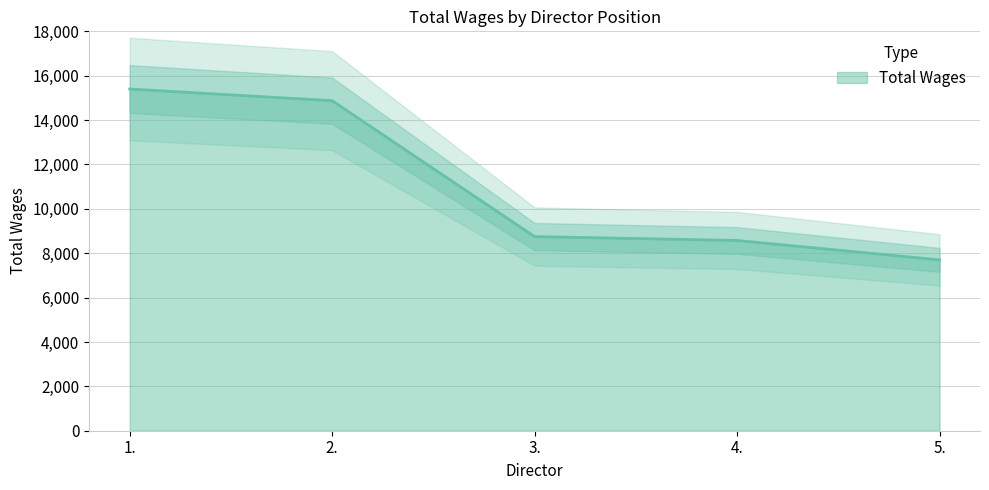

What is the change in value from 3. to 4.?

-175